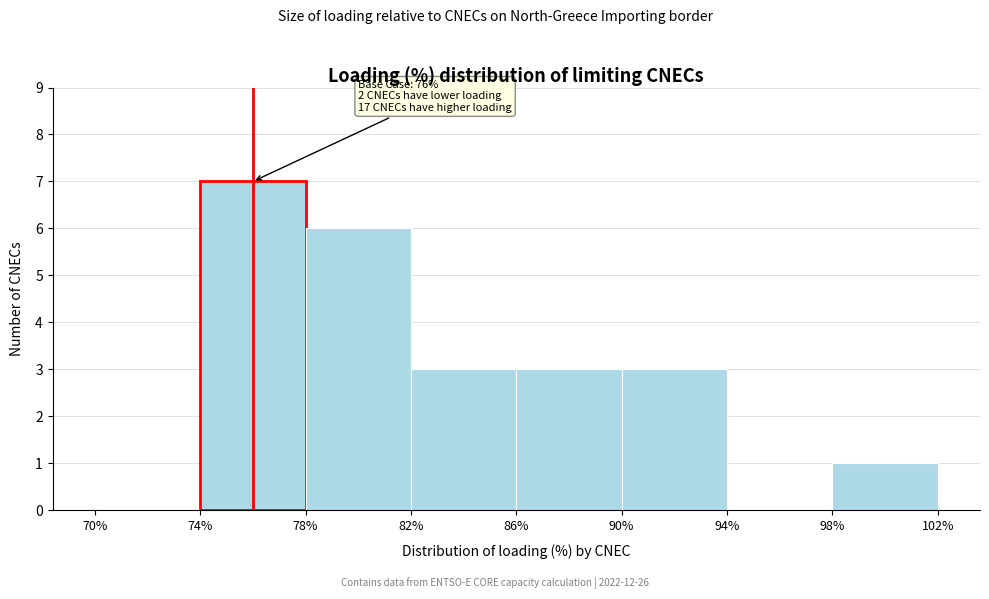

Which range on the x-axis has the tallest bar?

74% to 78%